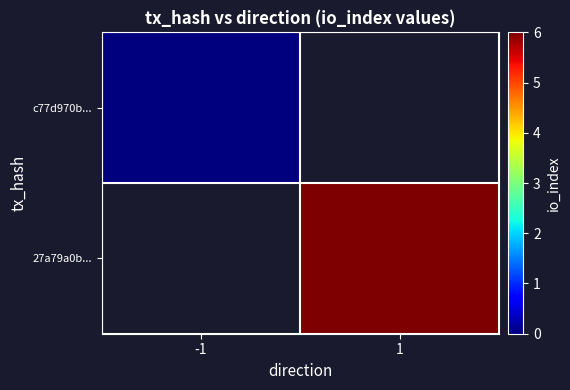

True or false: c77d970b... has a value of 0.0 at -1.

True